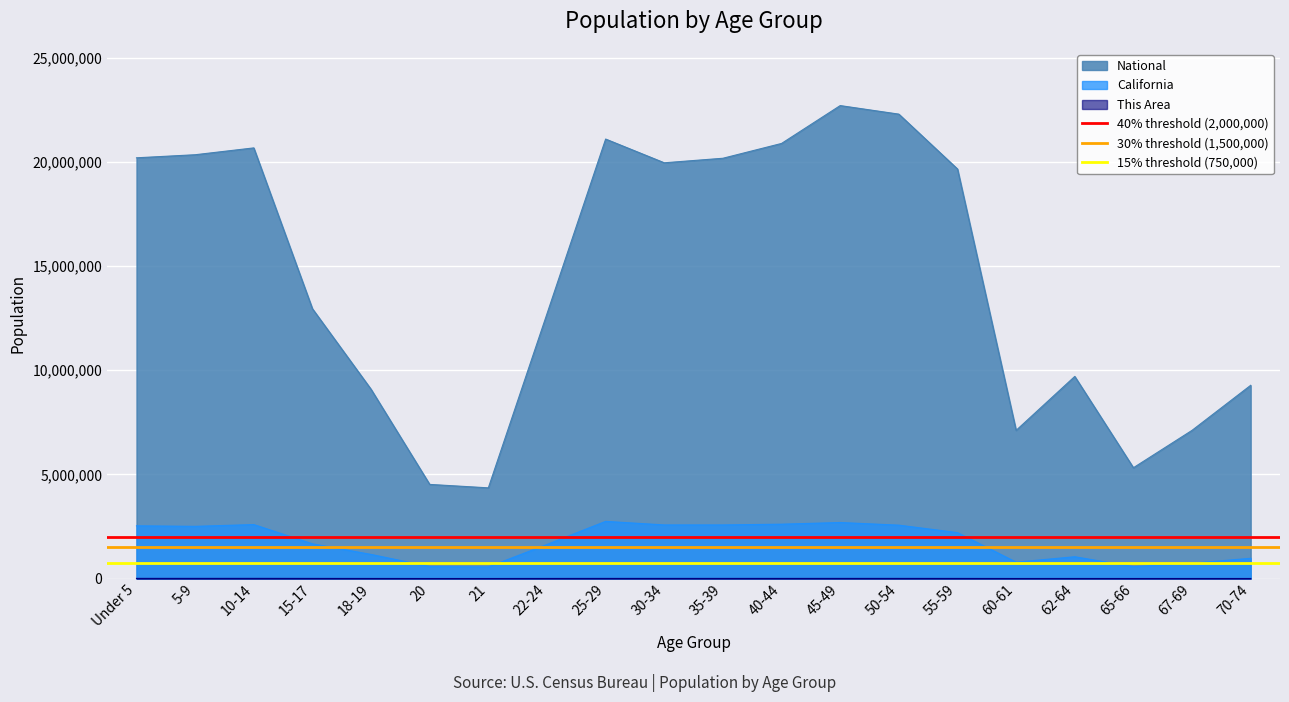

What is the minimum value for California?

555775